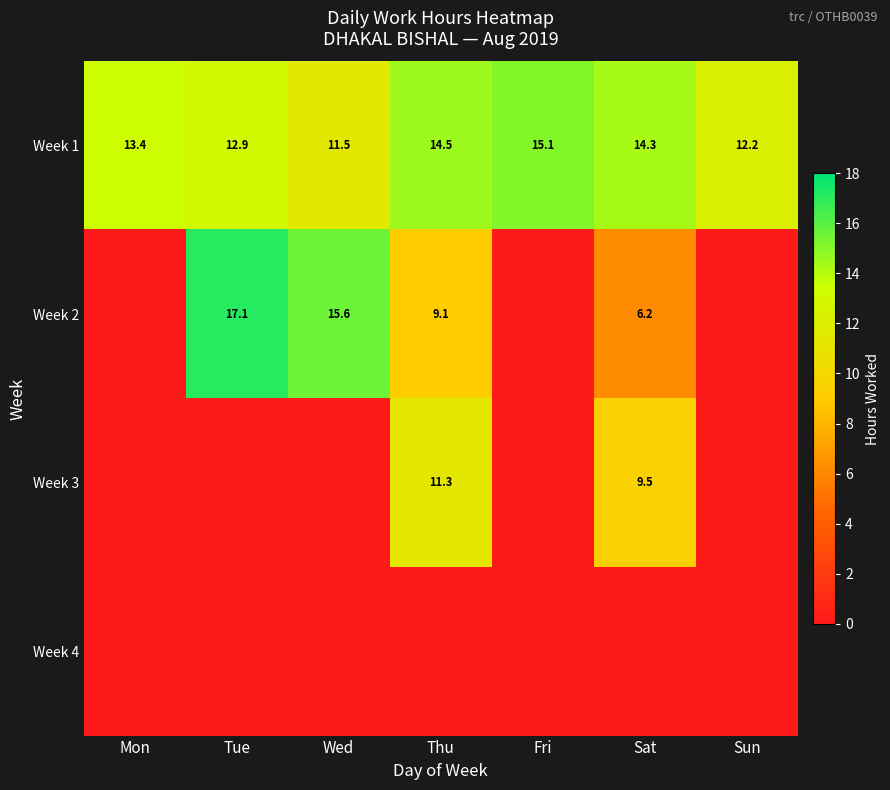

The value of Week 1 at Wed is 7.8. True or false?

False